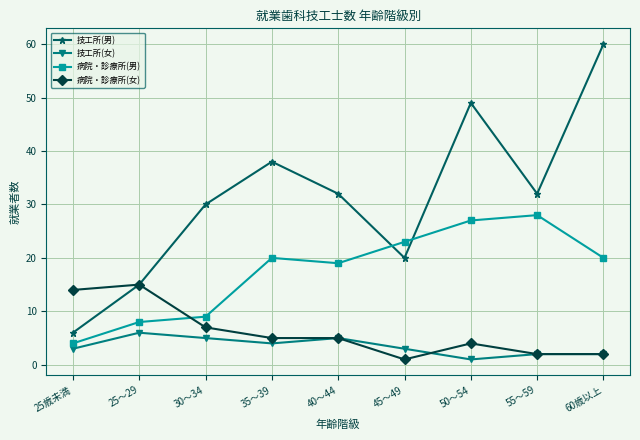

In 技工所(男), how many points are lower than both neighbors (excluding endpoints)?

2